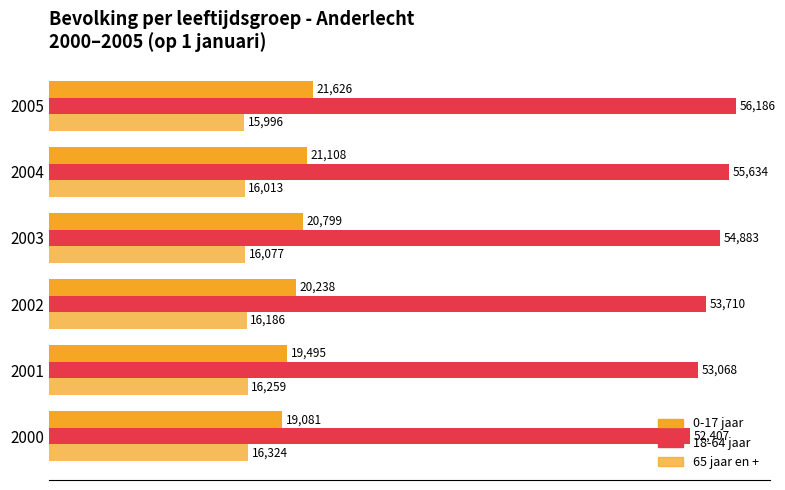

At how many categories does at least one series exceed 35154?

6